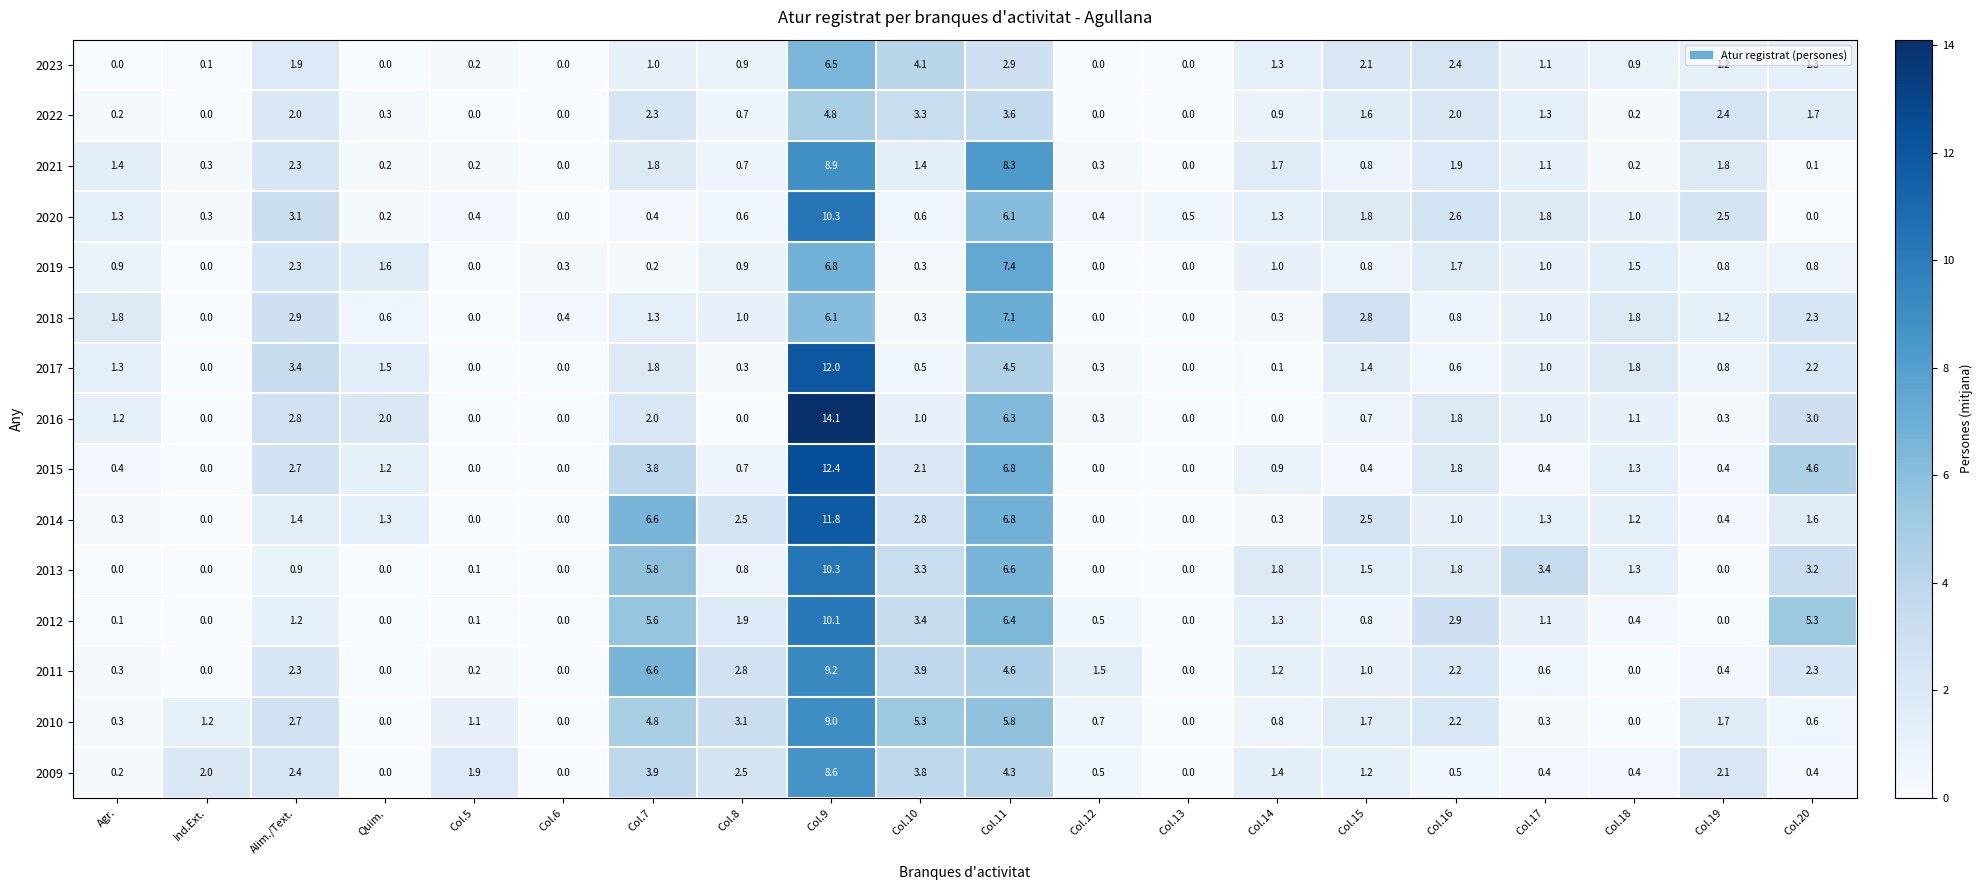

What is the total value across all series at Col.5?

4.2